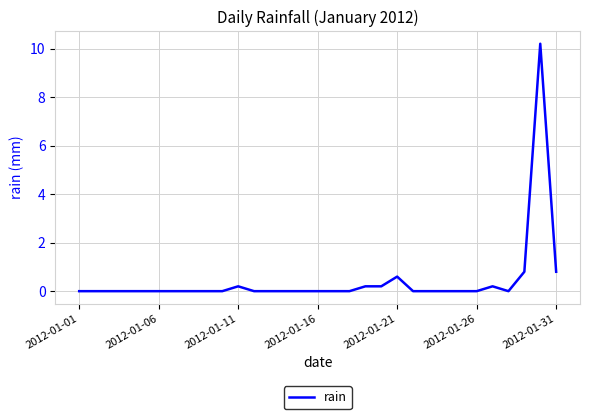

What is the maximum value shown in the chart?

10.2